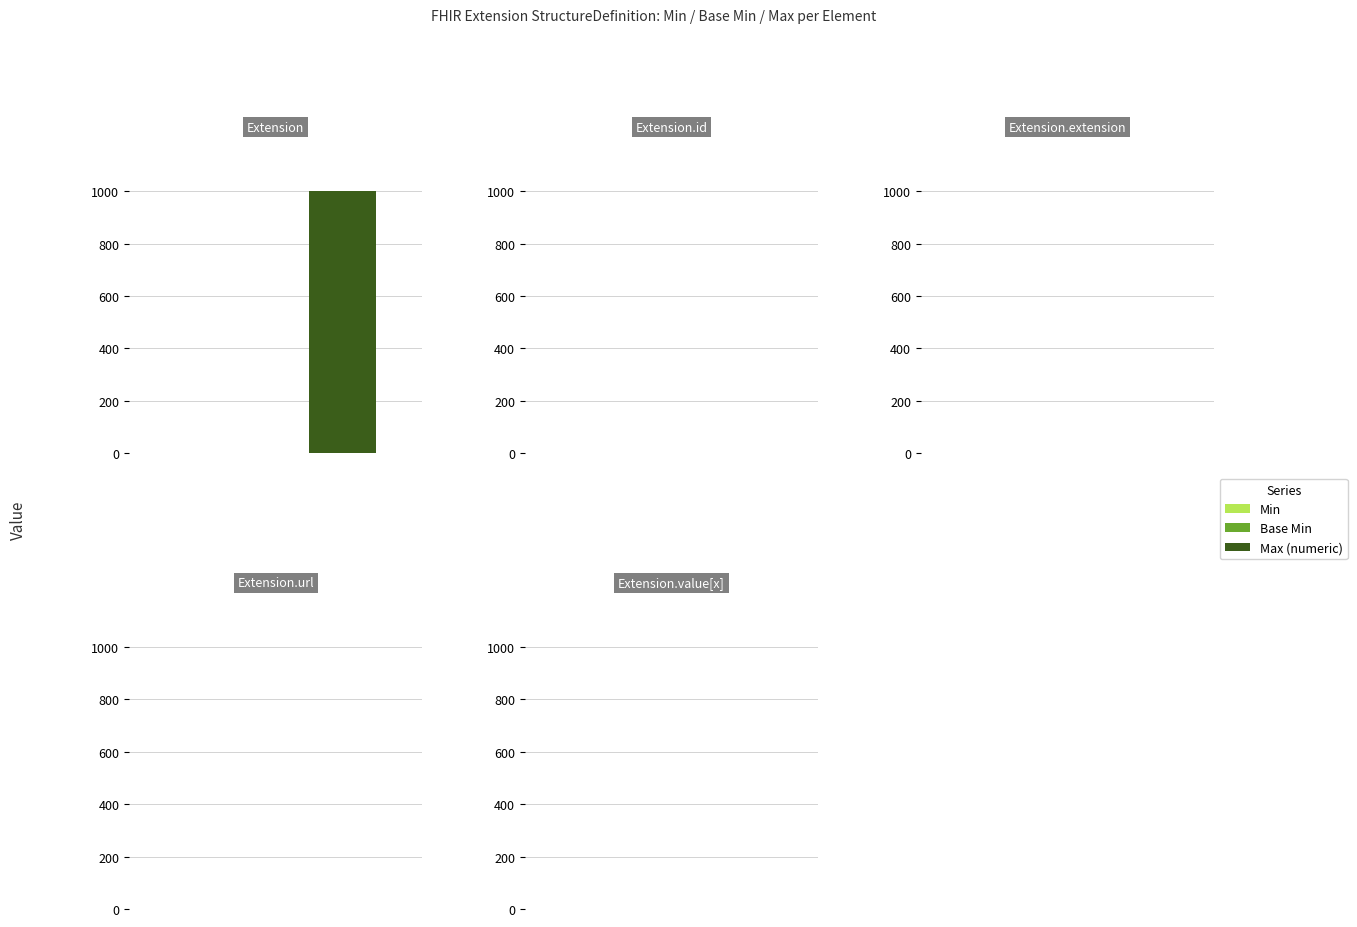

True or false: Min has a value of 0 at Extension.

False